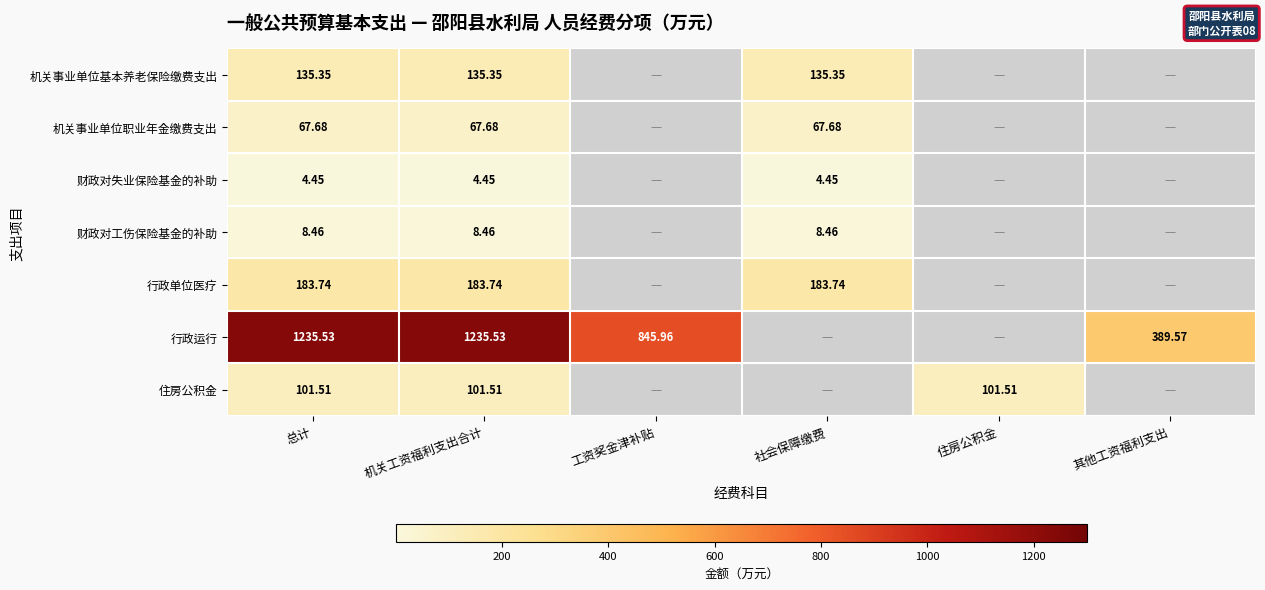

The 行政单位医疗 series shows 47.5 at 社会保障缴费. True or false?

False